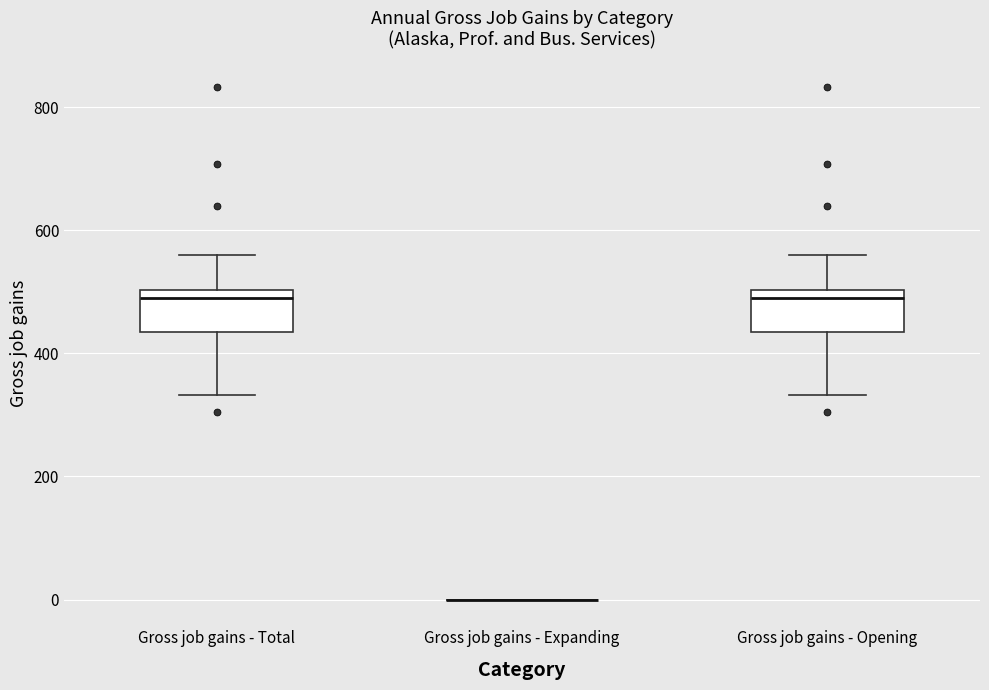

Where does the lower whisker of the box for Gross job gains - Opening end on the y-axis? The values are not printed on the chart, so give them approximately, as read against the axis.

340